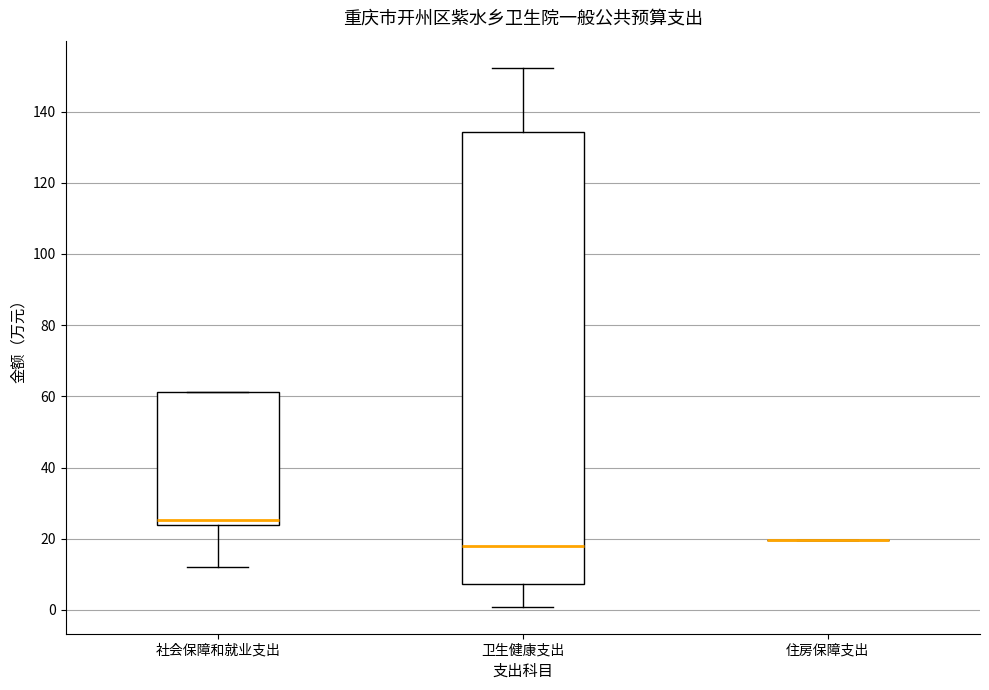

Reading left to right, read every box against the y-axis: the position of its median line, the range the box covers, and the ends of its whiskers. The values are not printed on the chart, so give them approximately, as read against the axis.

社会保障和就业支出: median 26, box 24 to 62, whiskers 12 to 62
卫生健康支出: median 18, box 8 to 134, whiskers 0 to 152
住房保障支出: box collapsed to a line at 20, whiskers 20 to 20